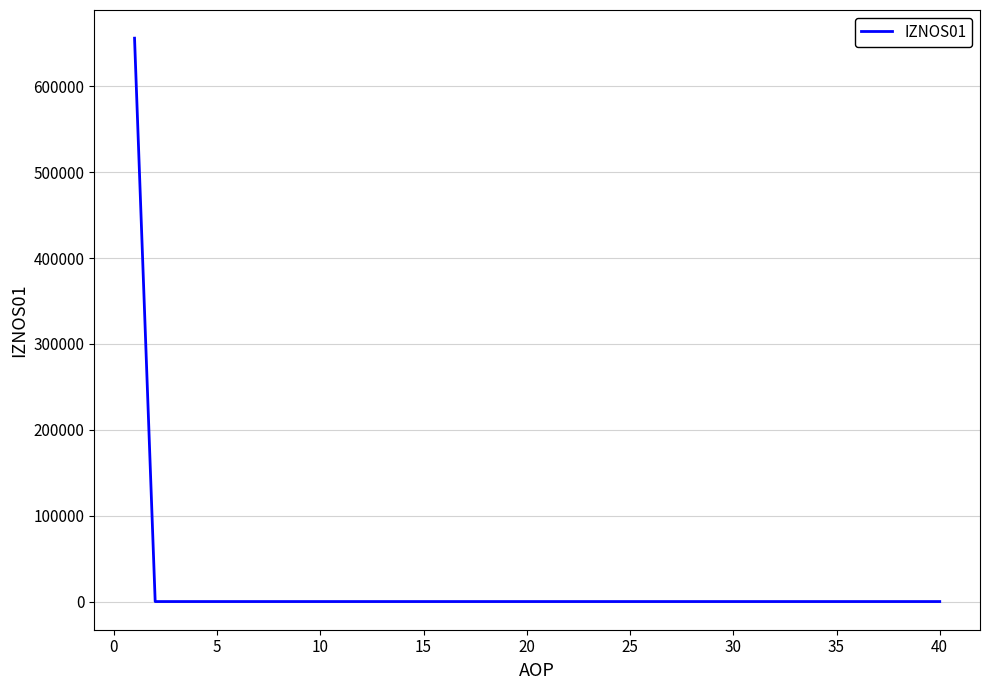

Reading left to right, extract all data points from this chart.

655972.7	0.0	0.0	0.0	0.0	0.0	0.0	0.0	0.0	0.0	0.0	0.0	0.0	0.0	0.0	0.0	0.0	0.0	0.0	0.0	0.0	0.0	0.0	0.0	0.0	0.0	0.0	0.0	0.0	0.0	0.0	0.0	0.0	0.0	0.0	0.0	0.0	0.0	0.0	0.0